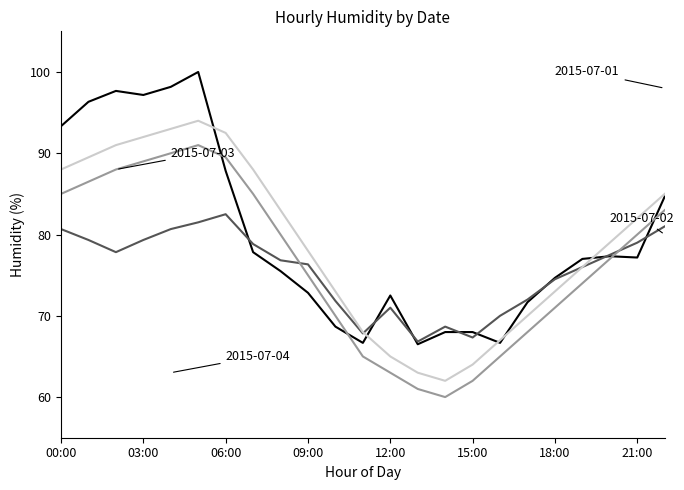

How many distinct data groups are displayed?

4